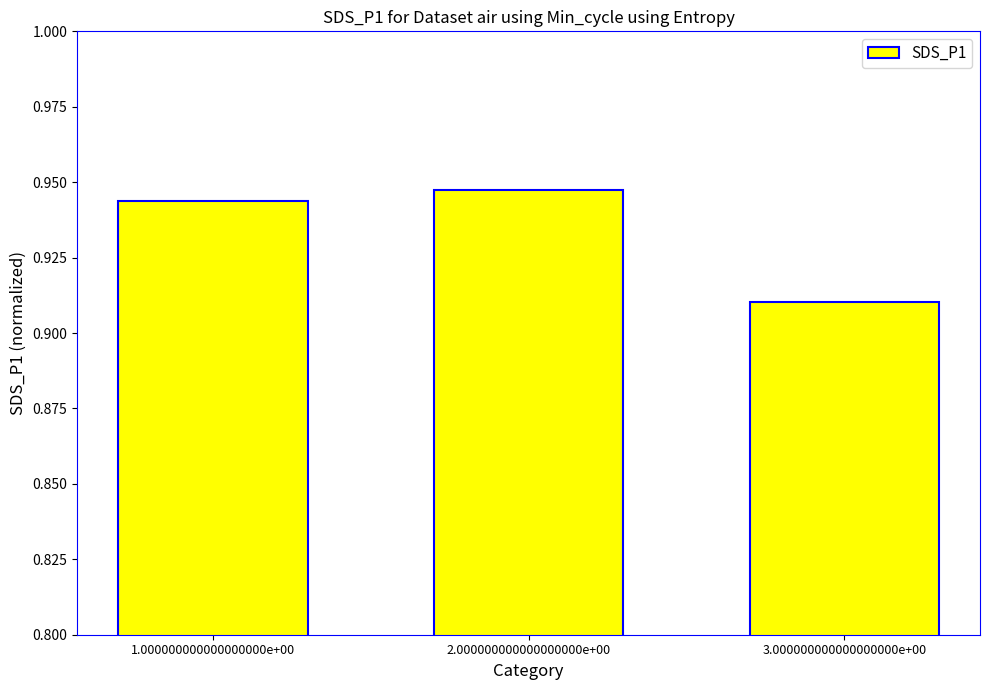

What is the sum of the values at 1.000000000000000000e+00 and 2.000000000000000000e+00?

1.9